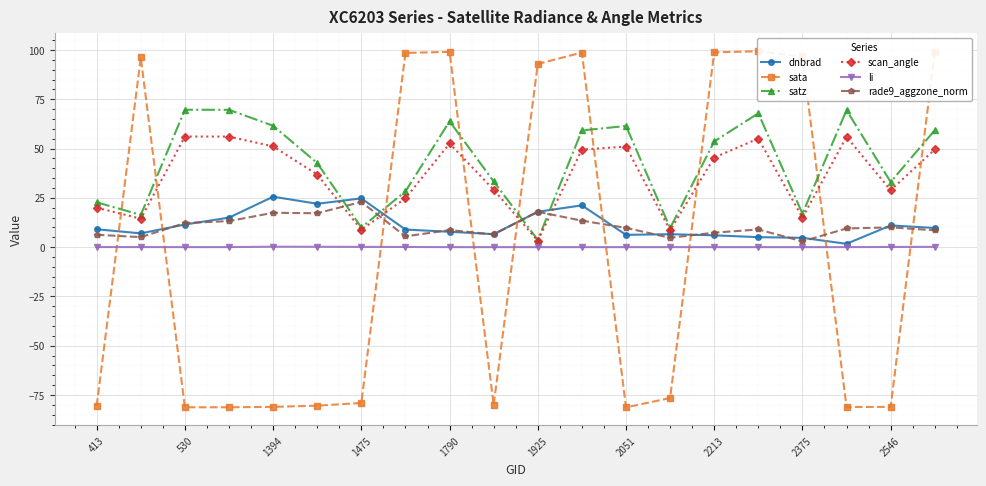

List the series in order of their peak value, highest first.

sata, satz, scan_angle, dnbrad, rade9_aggzone_norm, li